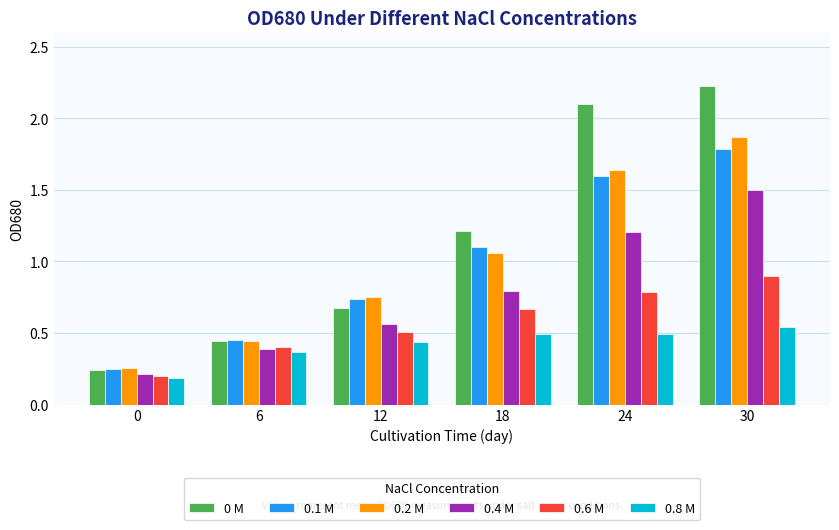

Between 6 and 12, which series saw the biggest shift?

0.2 M